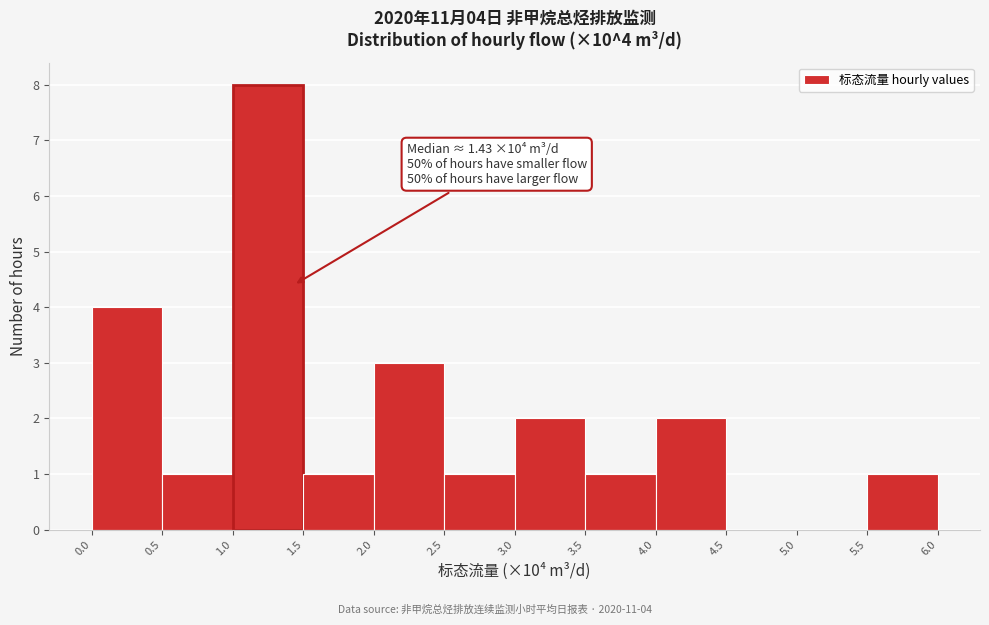

Which range on the x-axis has the tallest bar?

1.0 to 1.5